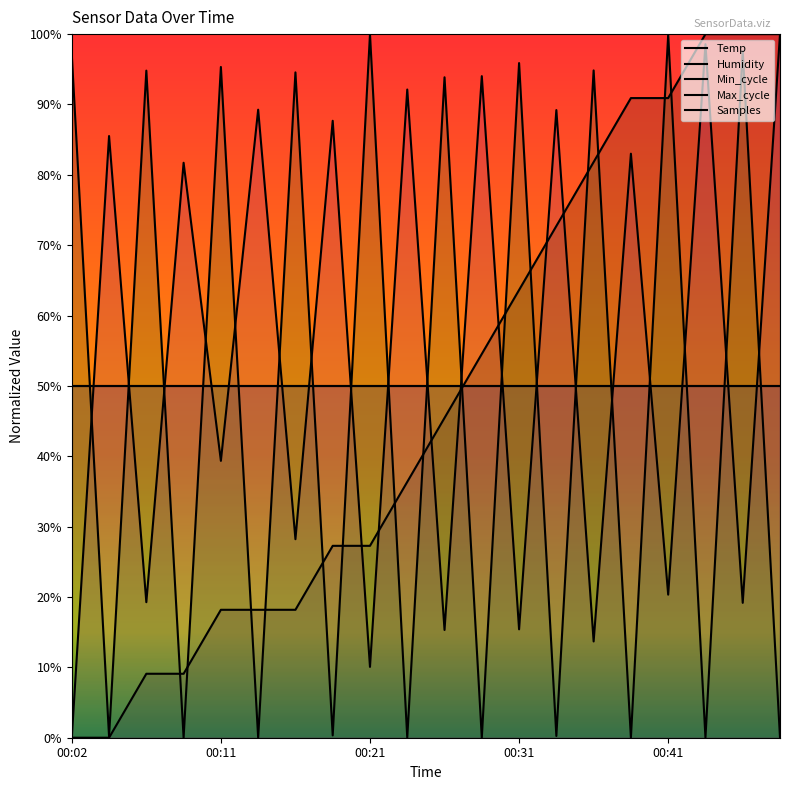

True or false: Samples has a value of 149.7 at 7.

False